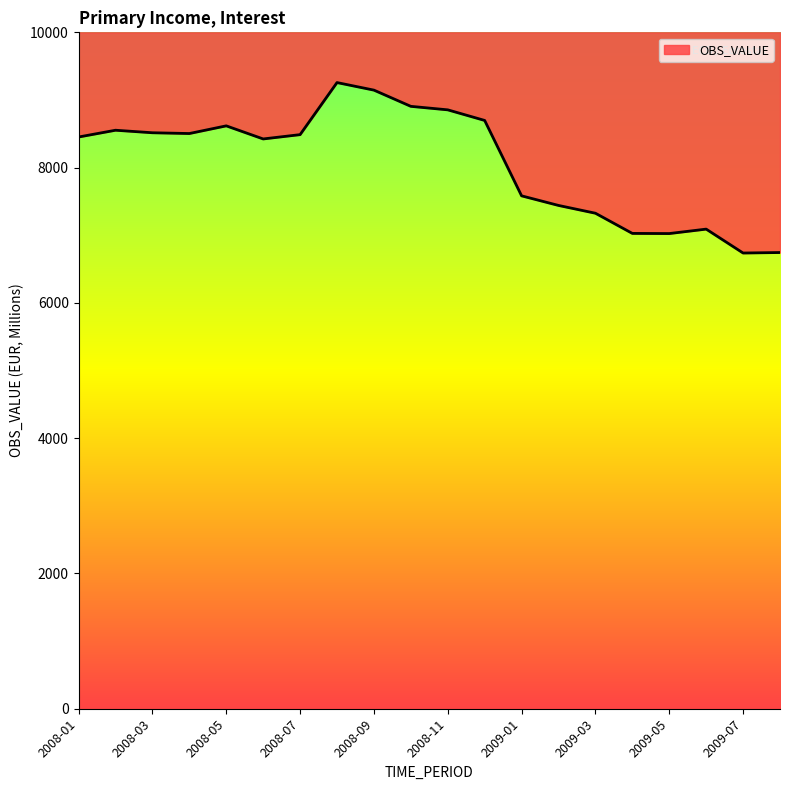

Which label corresponds to the largest value in the chart?

2008-08